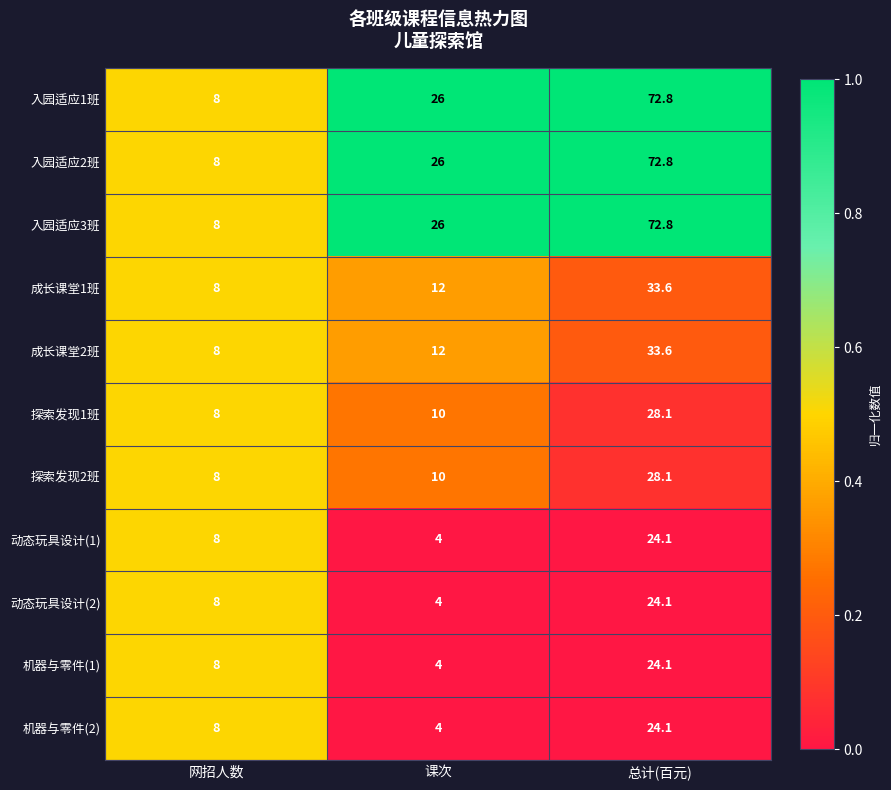

Is it true that 成长课堂2班 equals 33.6 at 总计(百元)?

True